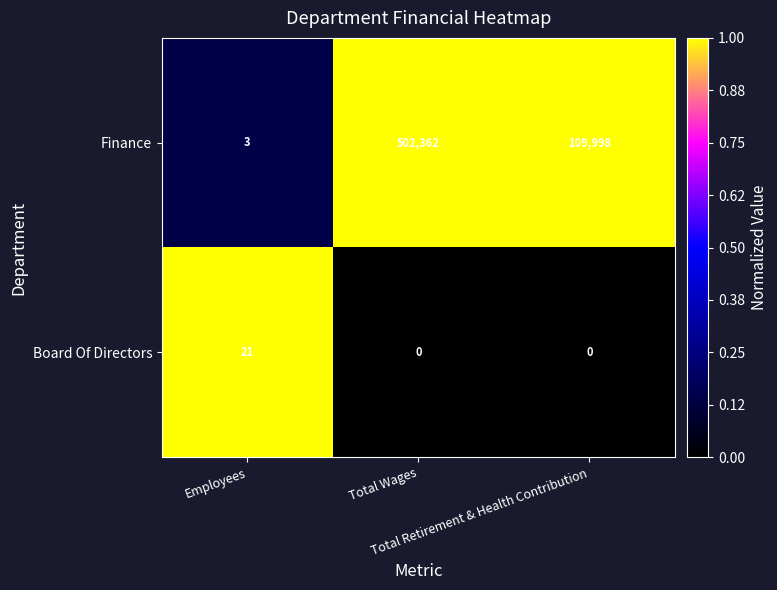

List the series in order of their peak value, lowest first.

Board Of Directors, Finance